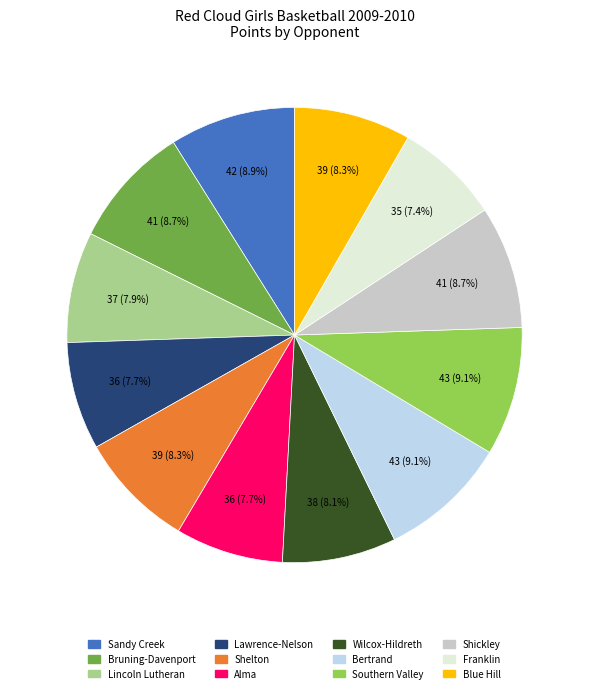

Count the number of slices in the pie.

12